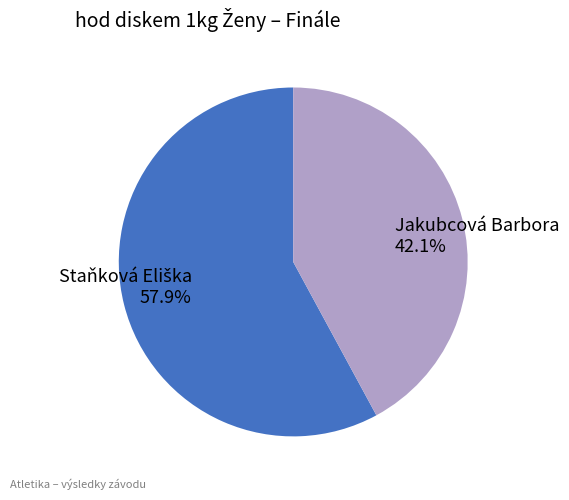

Does any single category account for the majority?

Yes